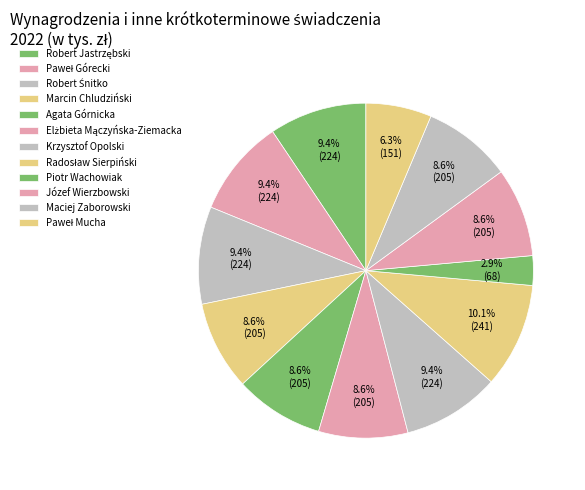

What portion of the pie excludes Paweł Mucha?

93.7%